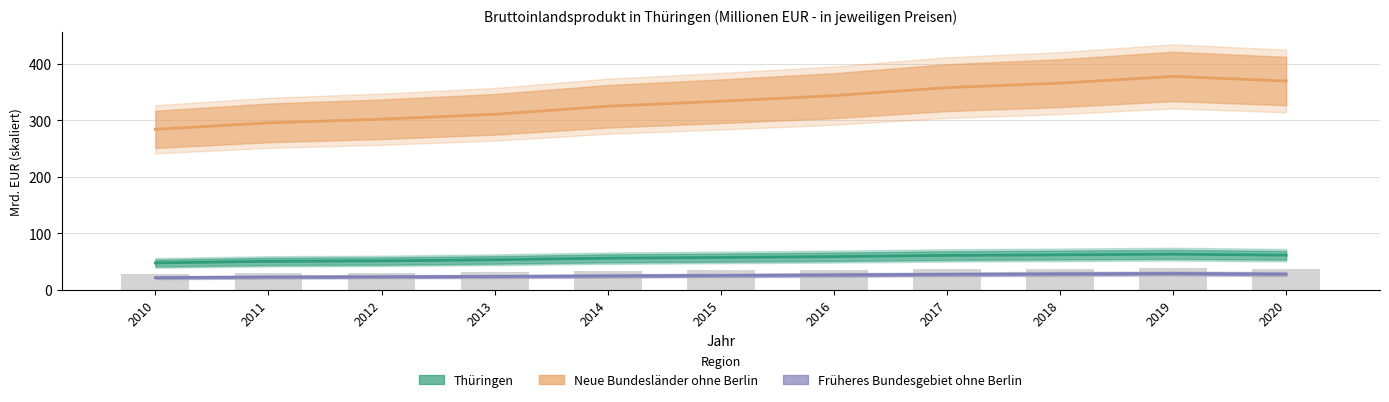

What is the difference between the maximum and minimum values in the Neue Bundesländer ohne Berlin series?

93.6